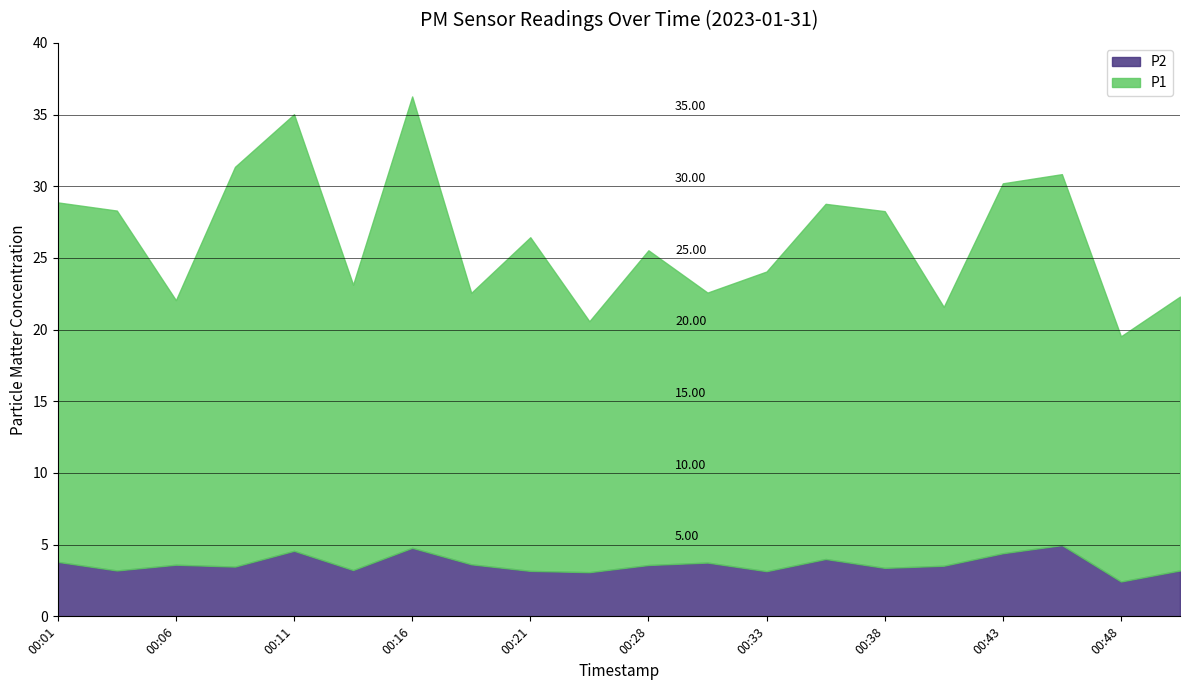

True or false: P2 and P1 intersect in this chart.

False